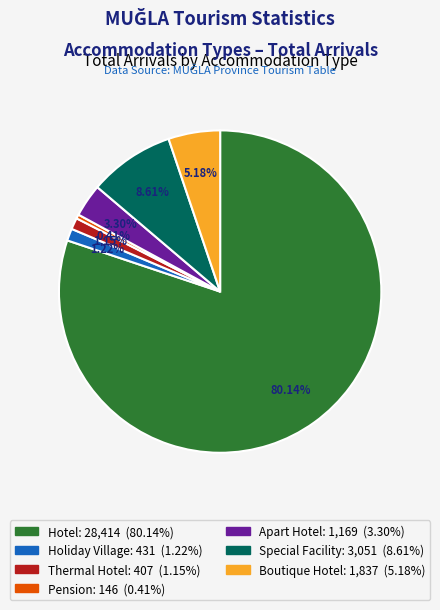

To the nearest percent, what is the combined percentage of Holiday Village and Pension?

2%